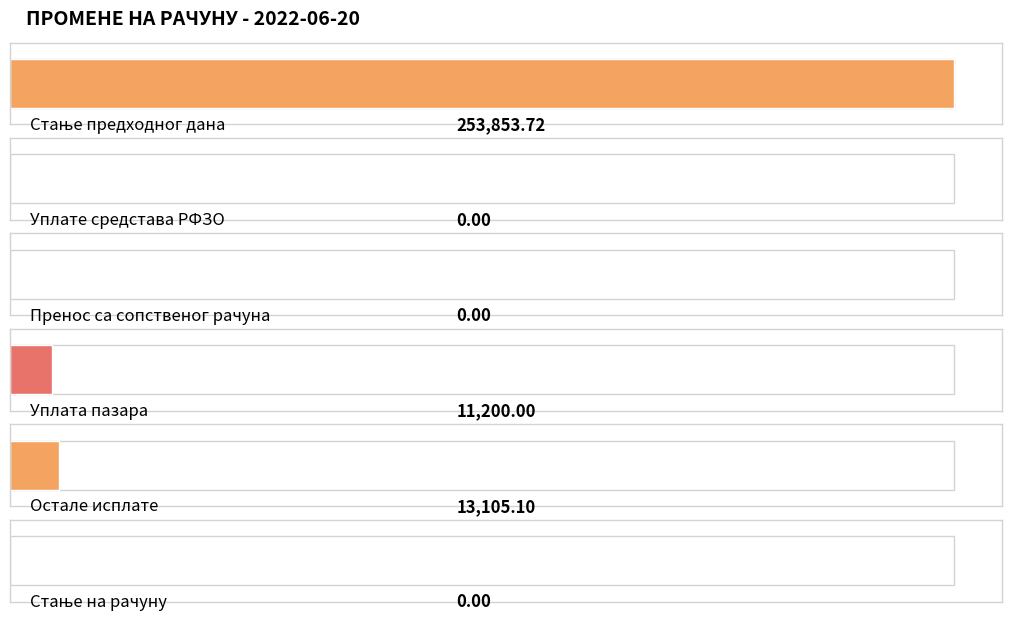

List the labels in order of value, smallest first.

Уплате средстава РФЗО, Пренос са сопственог рачуна, Стање на рачуну, Уплата пазара, Остале исплате, Стање предходног дана